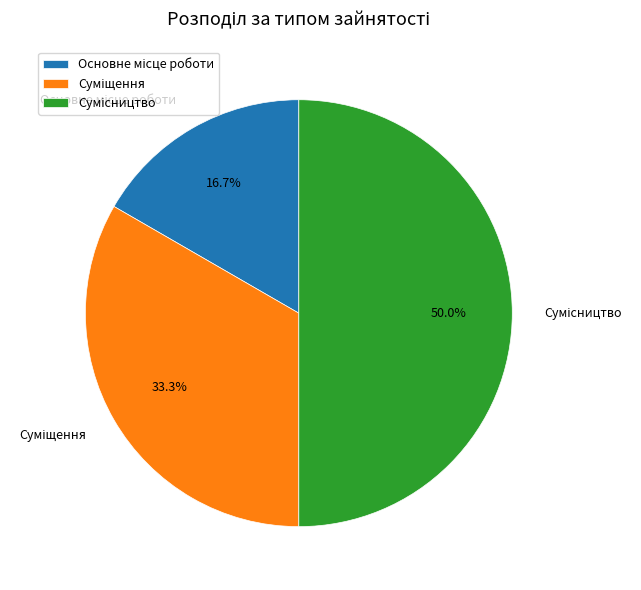

How many segments does this pie chart have?

3